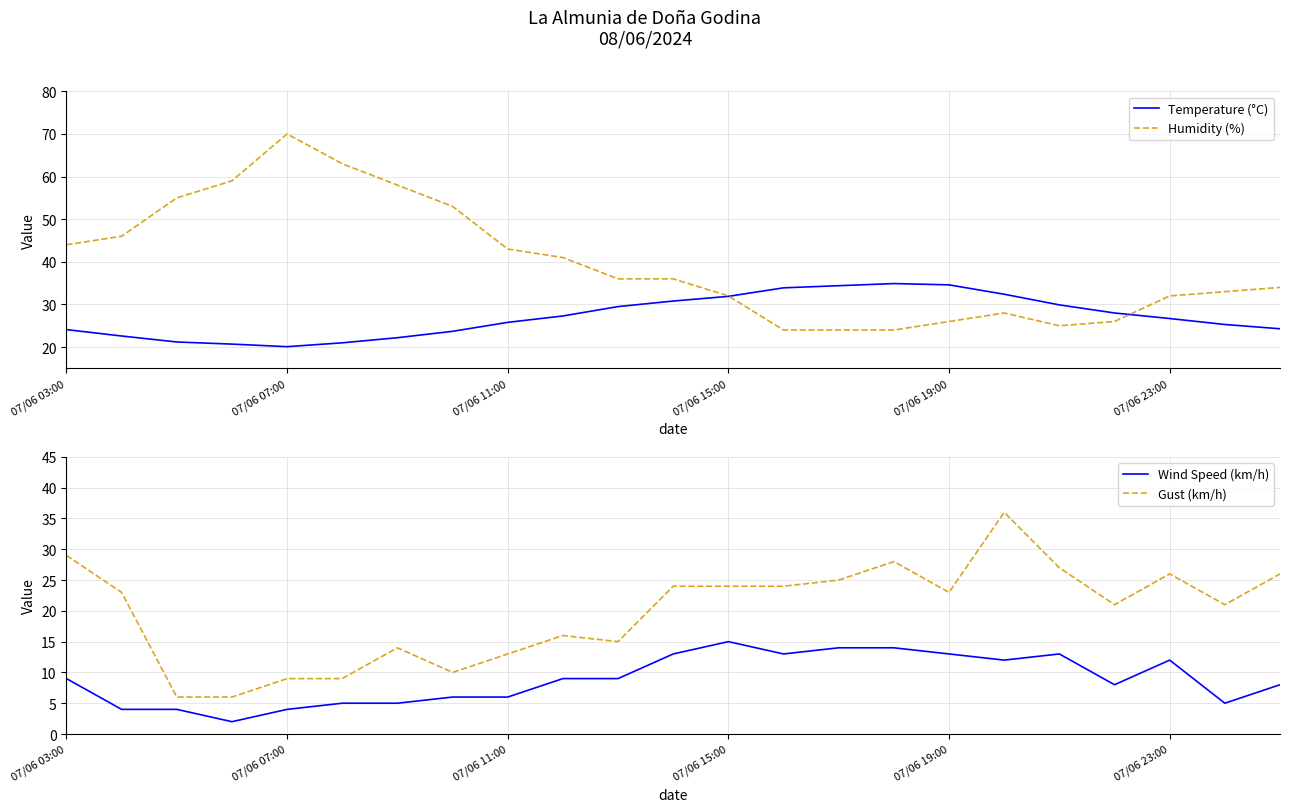

What is the highest value of the Gust (km/h) series?

36